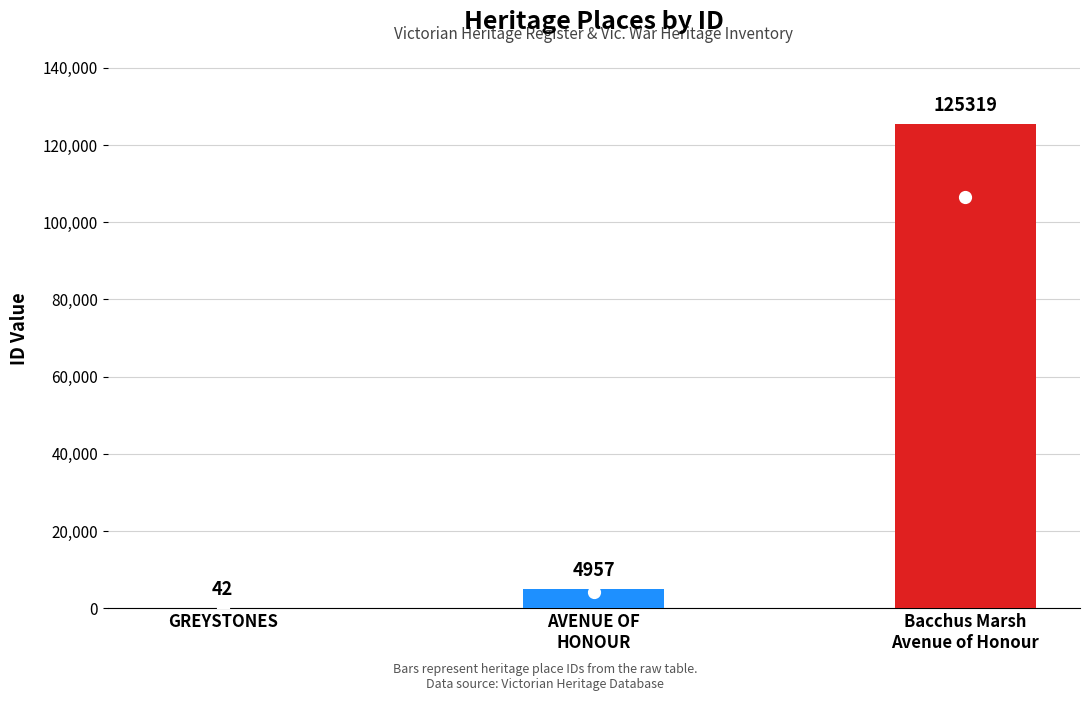

Read the value at GREYSTONES, to the nearest 10.

40